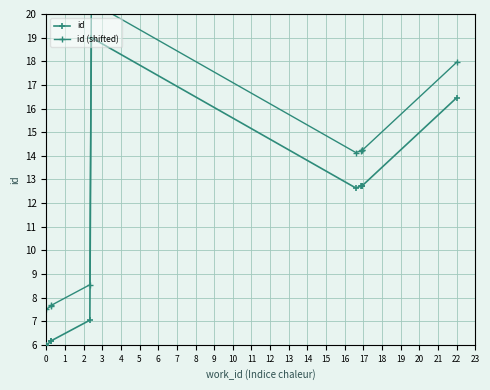

Is the value of id (shifted) at 3 greater than the value of id at 2?

Yes